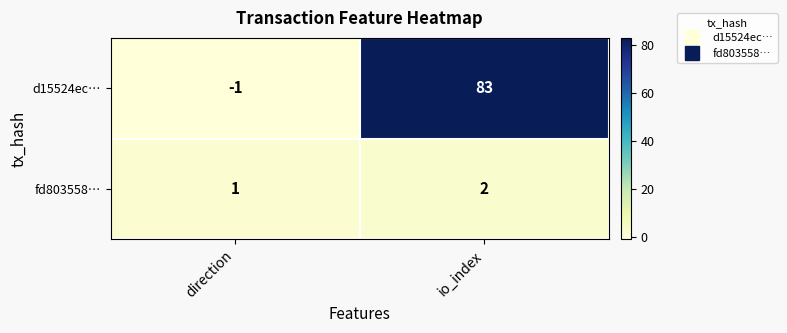

What is the average value of the d15524ec… series?

41